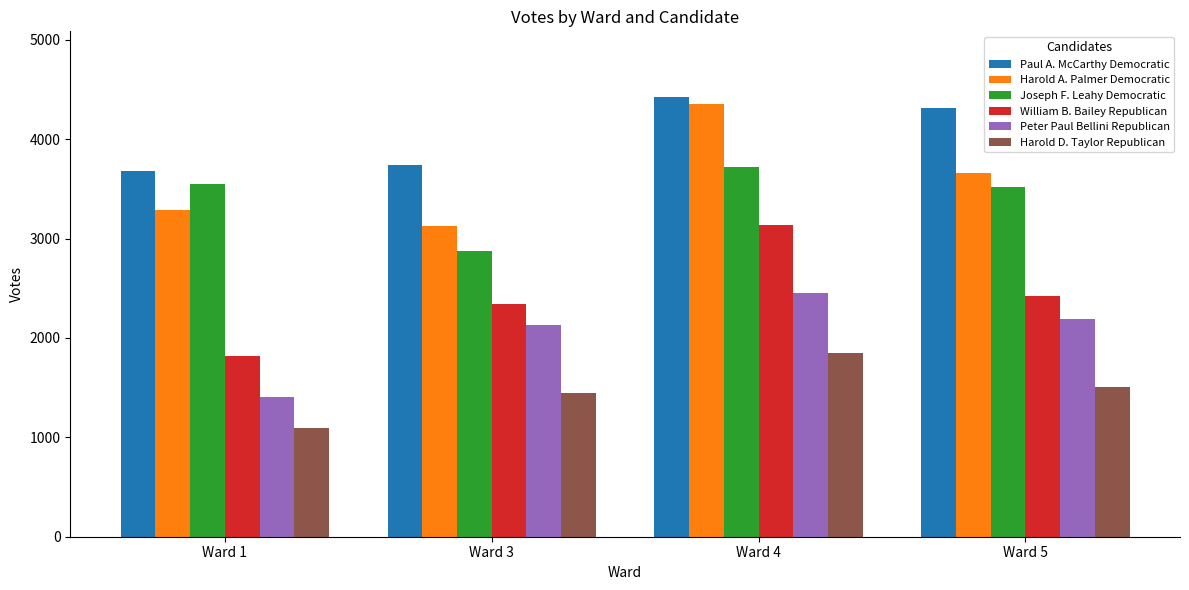

Count the number of categories in the chart.

4